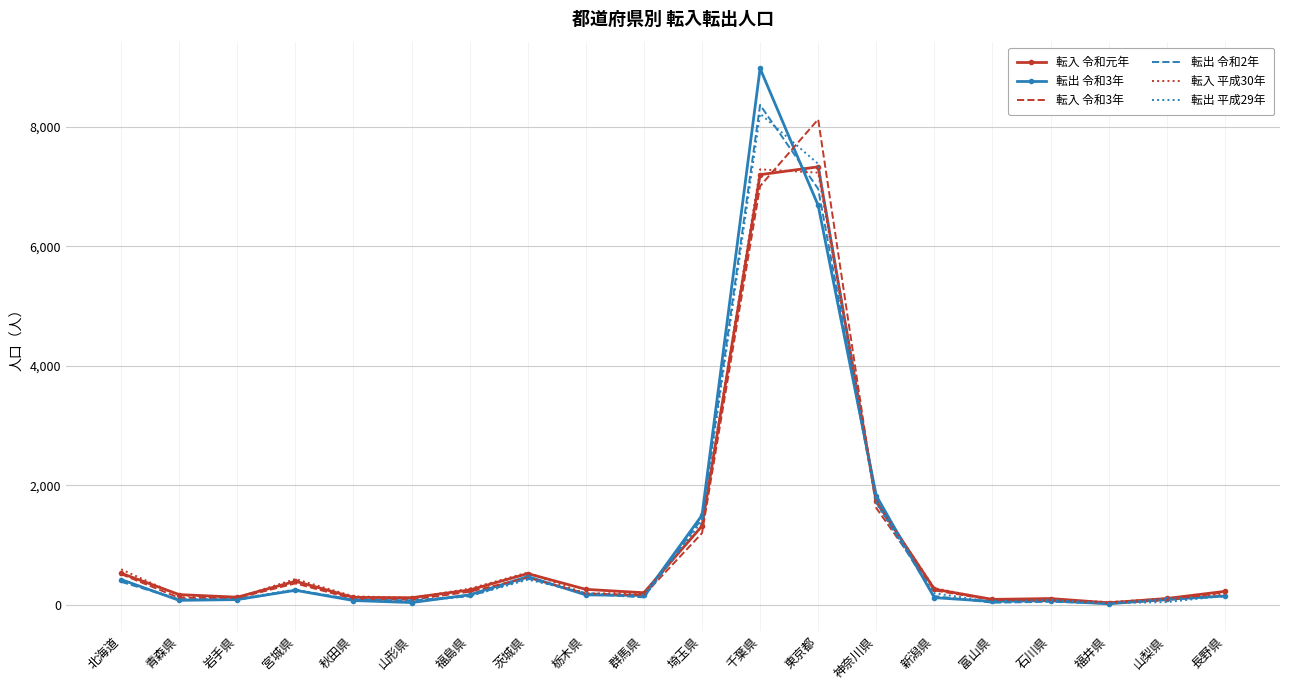

Which series changed the most between 群馬県 and 富山県?

転入 平成30年